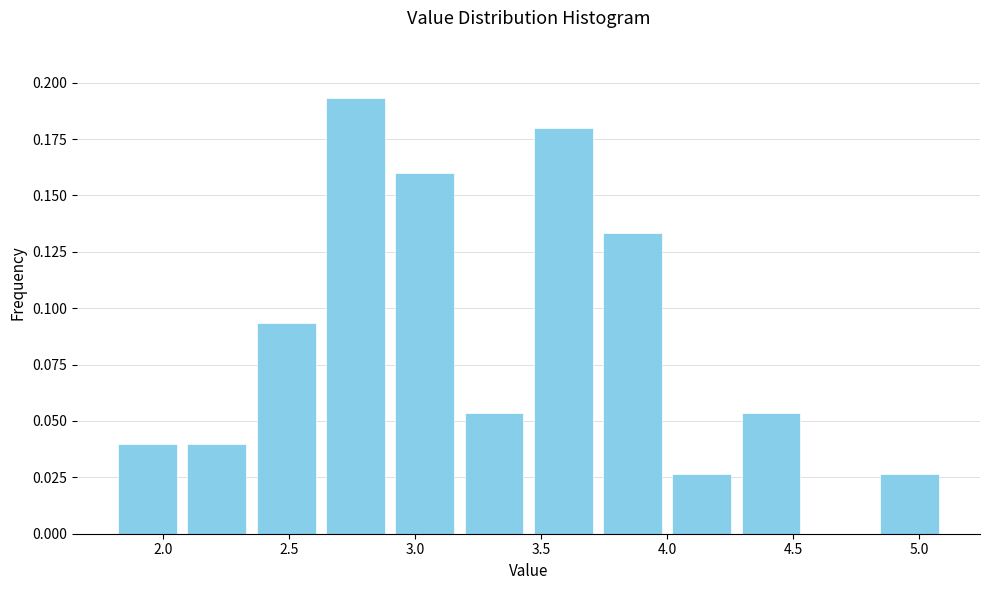

Reading left to right, list every bar in this chart as the range it spans on the x-axis followed by its height. Neither the bar edges nor the heights are printed on the chart, so give them approximately, as read against the axes.

1.800 to 2.075: 0.040
2.075 to 2.350: 0.040
2.350 to 2.625: 0.095
2.625 to 2.900: 0.195
2.900 to 3.175: 0.160
3.175 to 3.450: 0.055
3.450 to 3.725: 0.180
3.725 to 4.000: 0.135
4.000 to 4.275: 0.025
4.275 to 4.550: 0.055
4.550 to 4.825: 0
4.825 to 5.100: 0.025